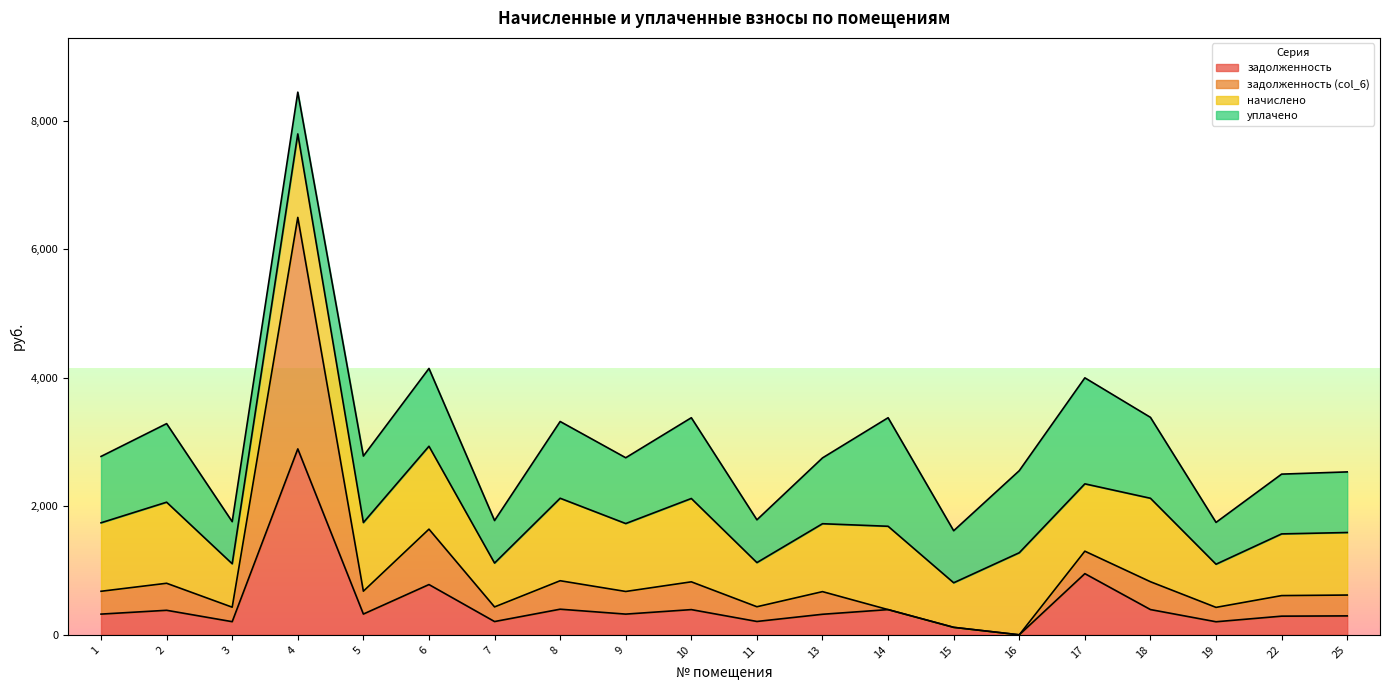

What is the total value across all series at 6?

4145.4